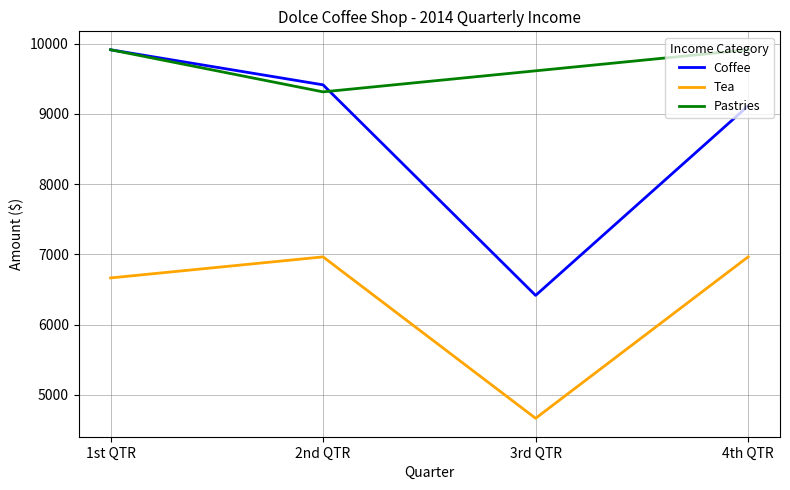

What position from the left is 3rd QTR?

3